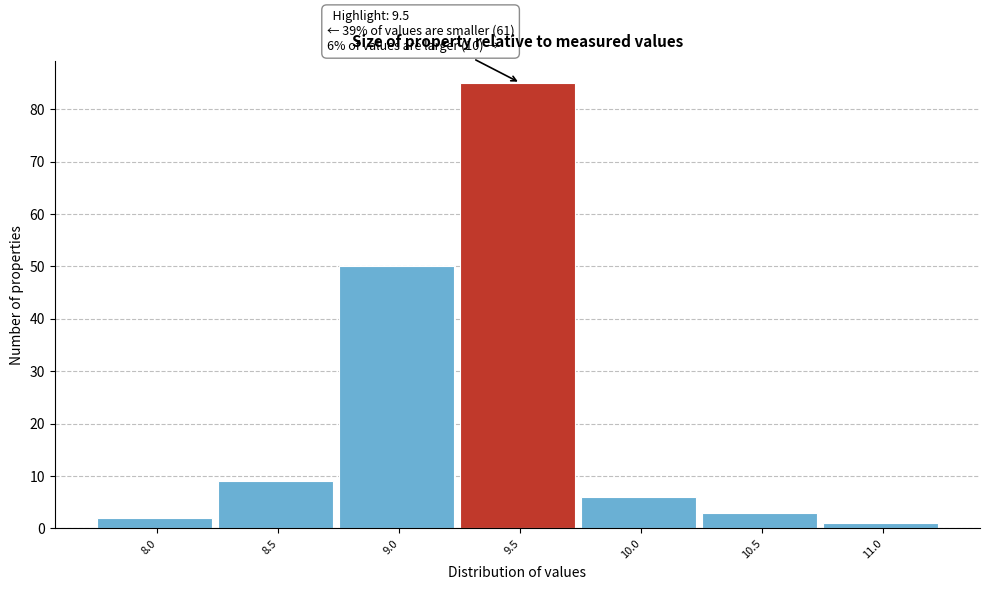

Which range on the x-axis has the tallest bar?

9.25 to 9.75